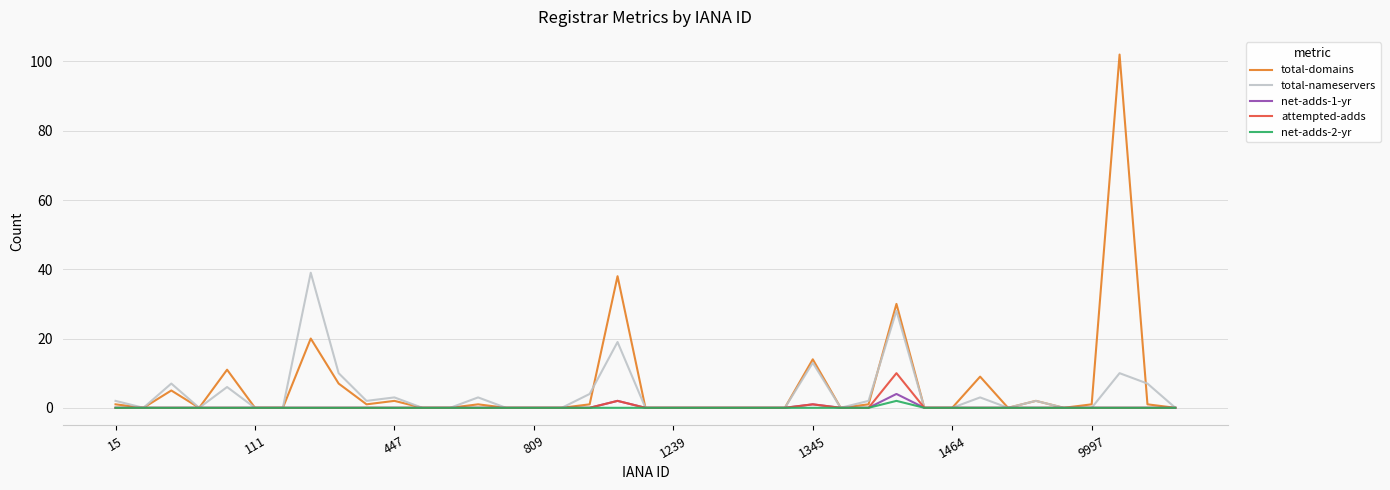

In net-adds-2-yr, how many points are higher than both neighbors (excluding endpoints)?

1